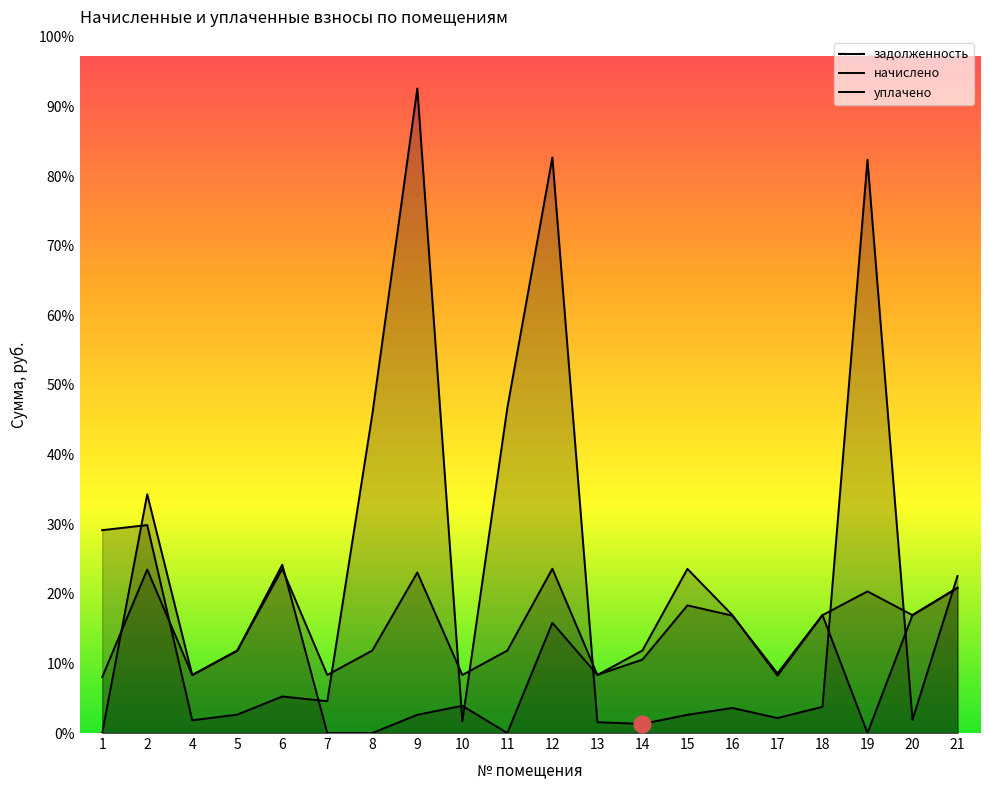

At how many categories does at least one series exceed 2849?

13